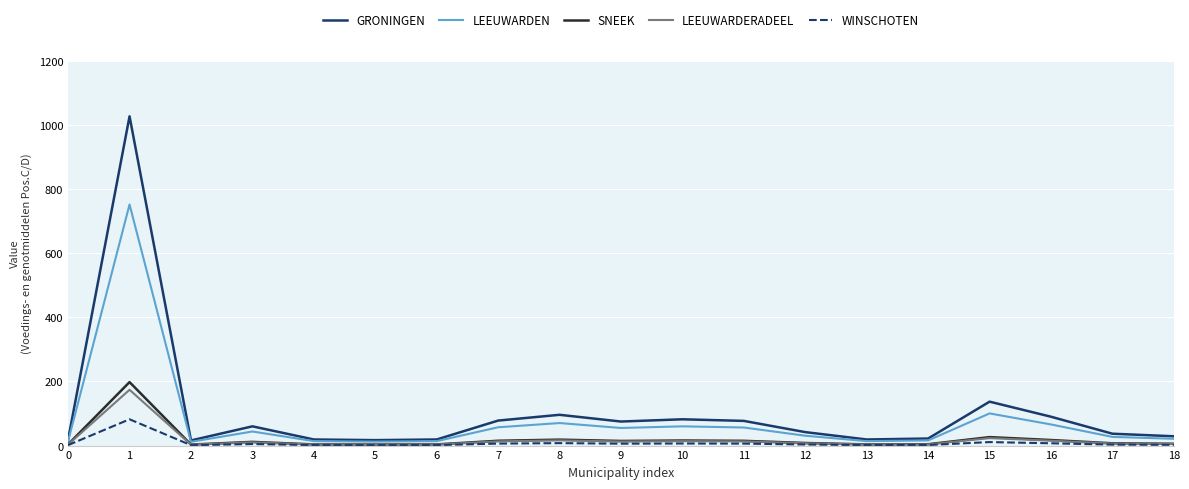

Which category has the highest value in the LEEUWARDERADEEL series?

1